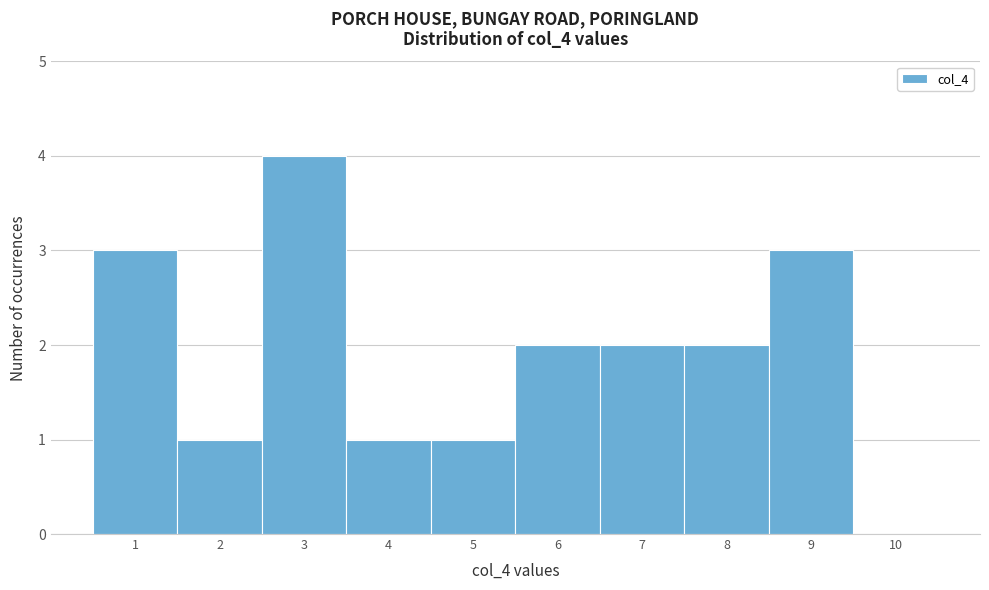

Reading left to right, transcribe this chart: for each bar, give the range it covers on the x-axis and its height. The values are not printed on the chart, so give them approximately, as read against the axis.

0.5 to 1.5: 3
1.5 to 2.5: 1
2.5 to 3.5: 4
3.5 to 4.5: 1
4.5 to 5.5: 1
5.5 to 6.5: 2
6.5 to 7.5: 2
7.5 to 8.5: 2
8.5 to 9.5: 3
9.5 to 10.5: 0